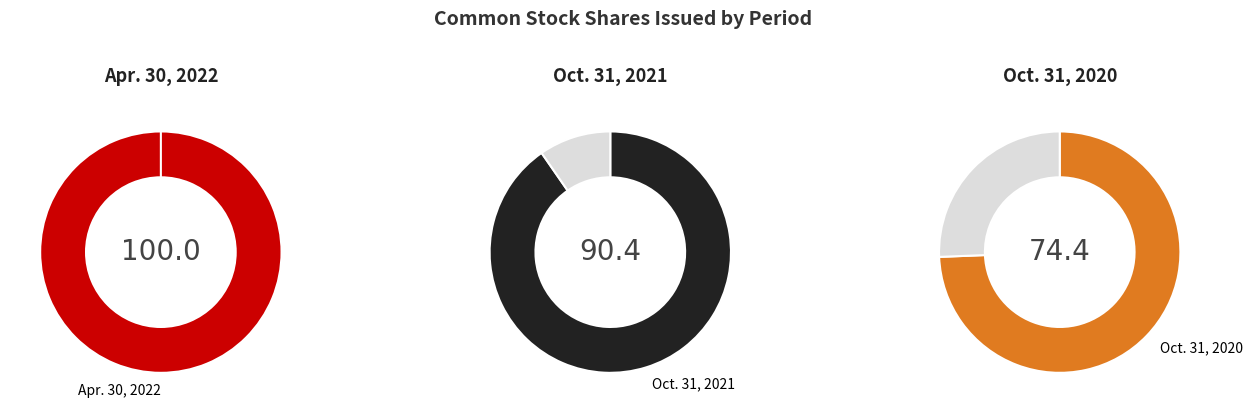

Count the number of slices in the pie.

3